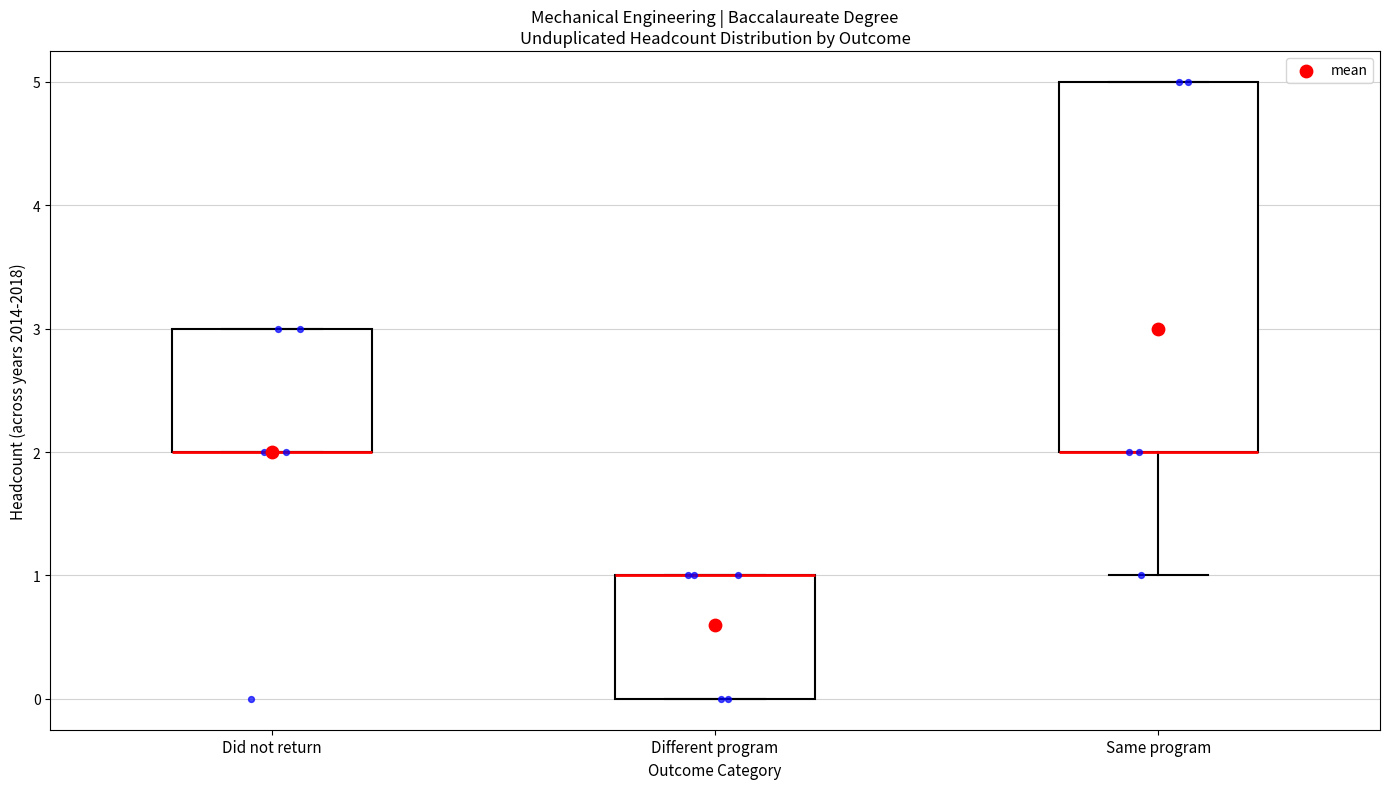

Reading left to right, transcribe this box plot: for each box, give where its median line is, the range the box spans, and where its two whiskers end, as read against the y-axis. The values are not printed on the chart, so give them approximately, as read against the axis.

Did not return: median 2 (drawn on the box's lower edge), box 2 to 3, whiskers 2 to 3
Different program: median 1 (drawn on the box's upper edge), box 0 to 1, whiskers 0 to 1
Same program: median 2 (drawn on the box's lower edge), box 2 to 5, whiskers 1 to 5